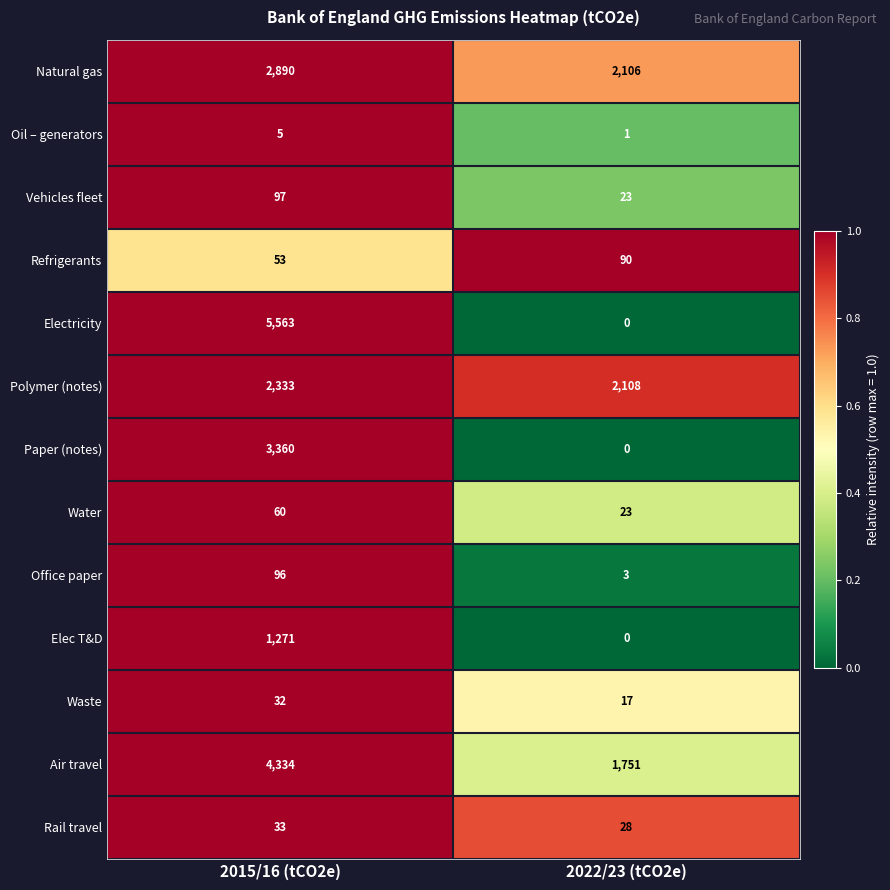

Reading right to left, transcribe all the data shown in this chart.

Natural gas: 2022/23 (tCO2e)=2106	2015/16 (tCO2e)=2890
Oil – generators: 2022/23 (tCO2e)=1	2015/16 (tCO2e)=5
Vehicles fleet: 2022/23 (tCO2e)=23	2015/16 (tCO2e)=97
Refrigerants: 2022/23 (tCO2e)=90	2015/16 (tCO2e)=53
Electricity: 2022/23 (tCO2e)=0	2015/16 (tCO2e)=5563
Polymer (notes): 2022/23 (tCO2e)=2108	2015/16 (tCO2e)=2333
Paper (notes): 2022/23 (tCO2e)=0	2015/16 (tCO2e)=3360
Water: 2022/23 (tCO2e)=23	2015/16 (tCO2e)=60
Office paper: 2022/23 (tCO2e)=3	2015/16 (tCO2e)=96
Elec T&D: 2022/23 (tCO2e)=0	2015/16 (tCO2e)=1271
Waste: 2022/23 (tCO2e)=17	2015/16 (tCO2e)=32
Air travel: 2022/23 (tCO2e)=1751	2015/16 (tCO2e)=4334
Rail travel: 2022/23 (tCO2e)=28	2015/16 (tCO2e)=33